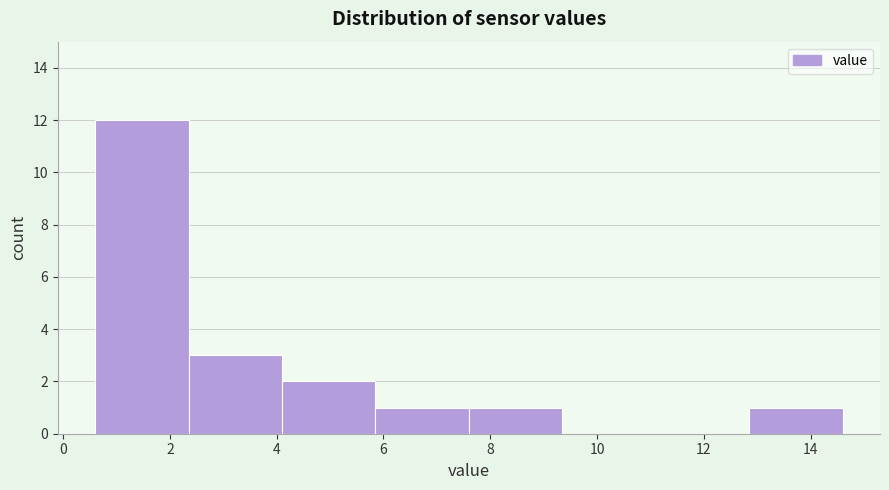

How tall is the bar that spans 2.35 to 4.10 on the x-axis? Neither the bar edges nor the heights are printed on the chart, so give them approximately, as read against the axes.

3